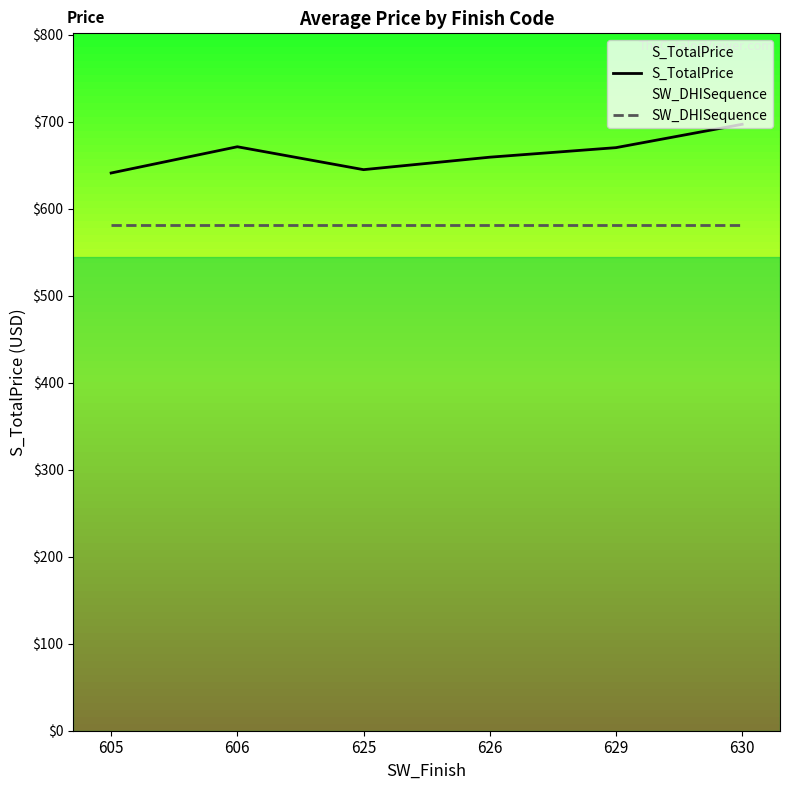

What are all the series names shown in the legend?

S_TotalPrice, SW_DHISequence